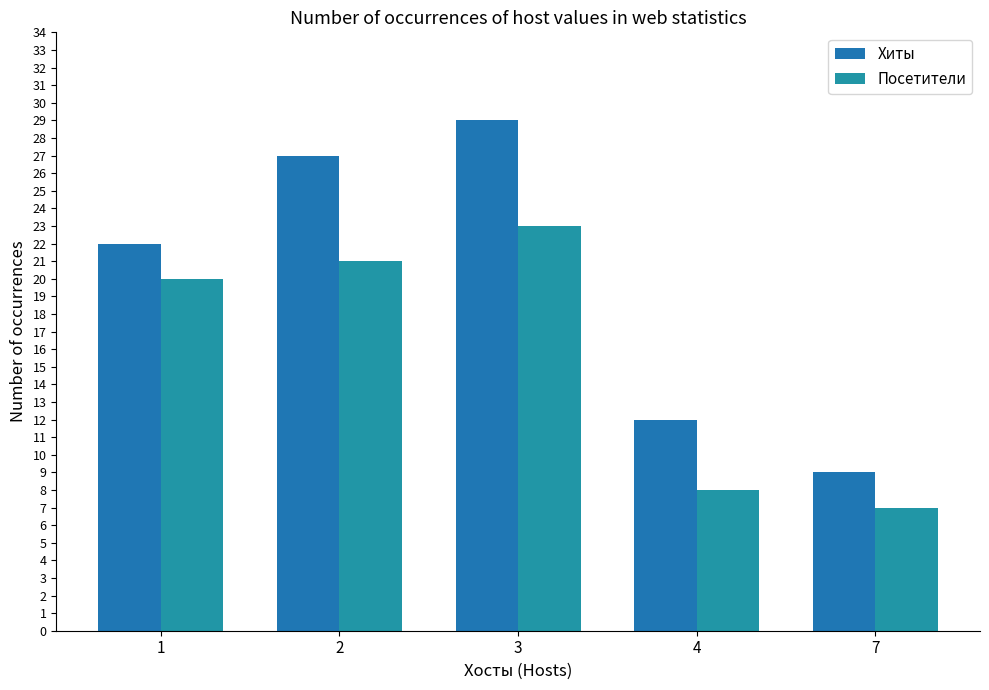

Is the value of Хиты at 2 greater than the value of Посетители at 2?

Yes